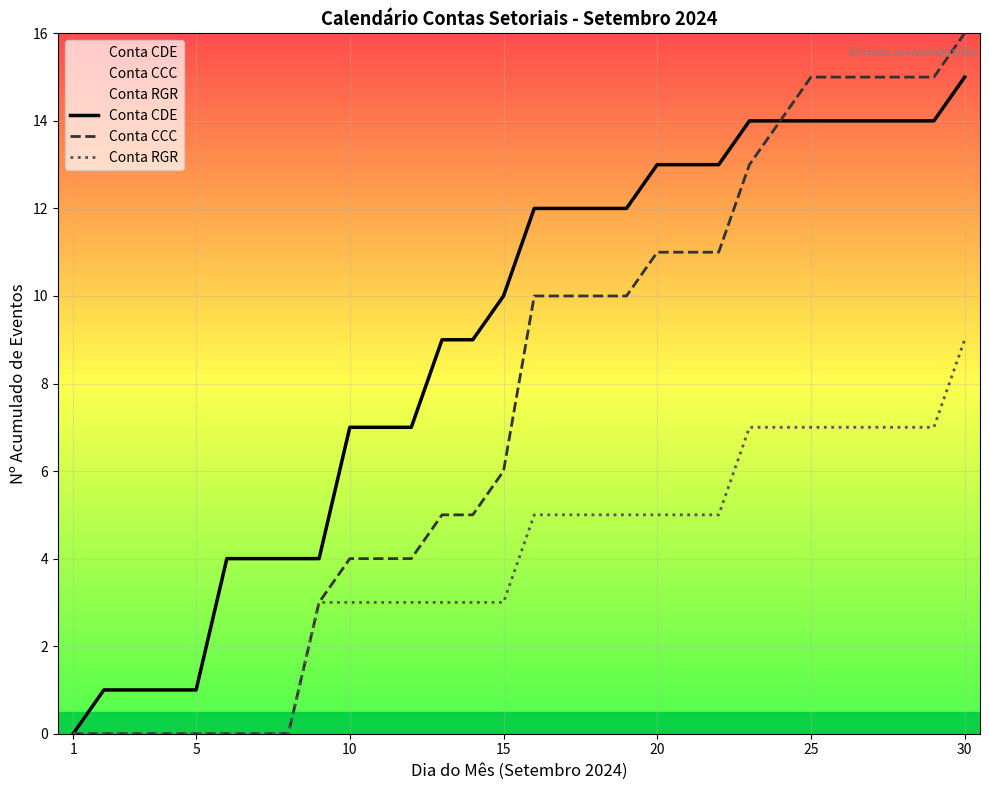

Which series has the widest spread of values?

Conta CCC